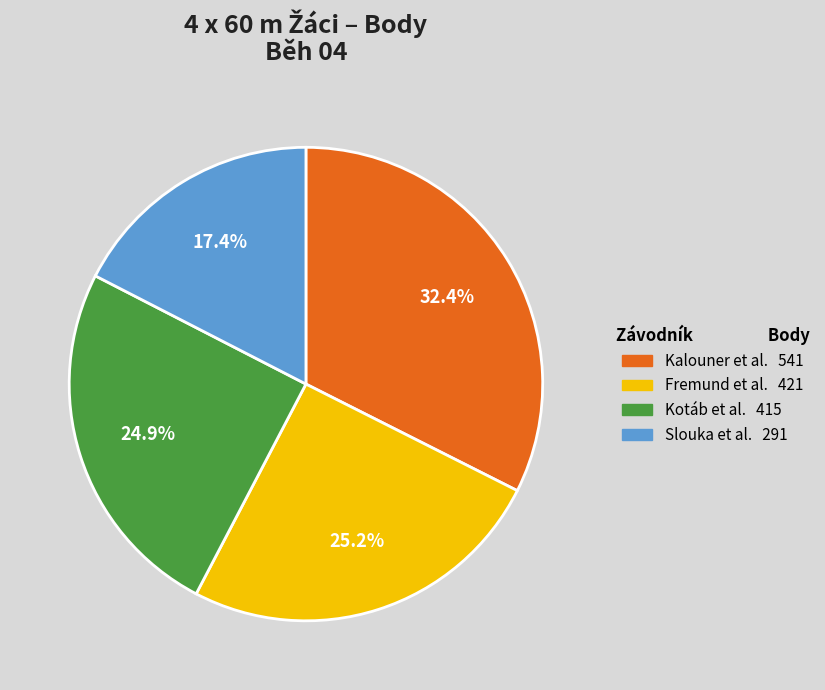

To the nearest percent, what is the difference between the largest and smallest slice percentages?

15%